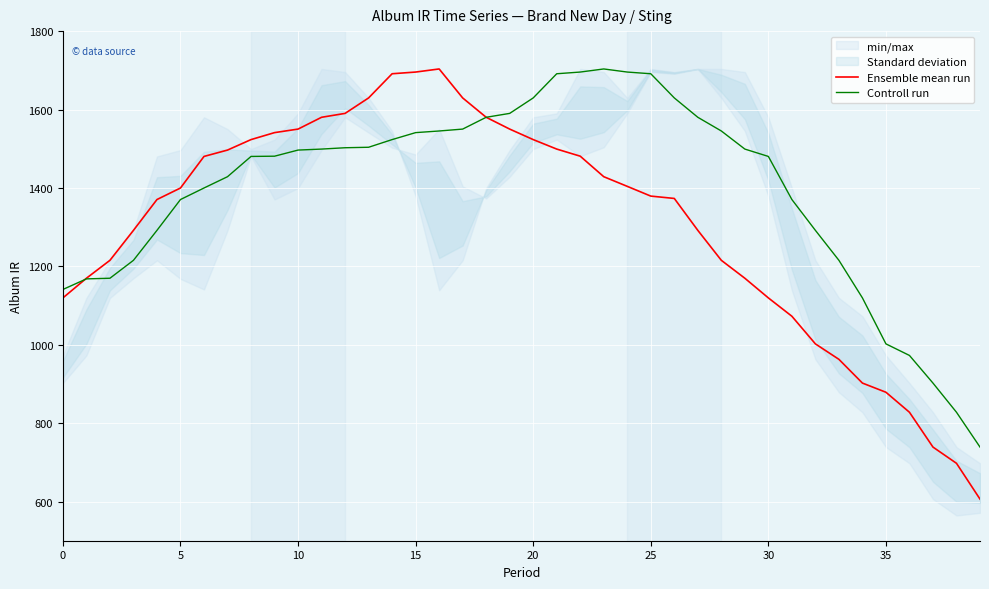

What is the label of the 33rd point from the left?

32